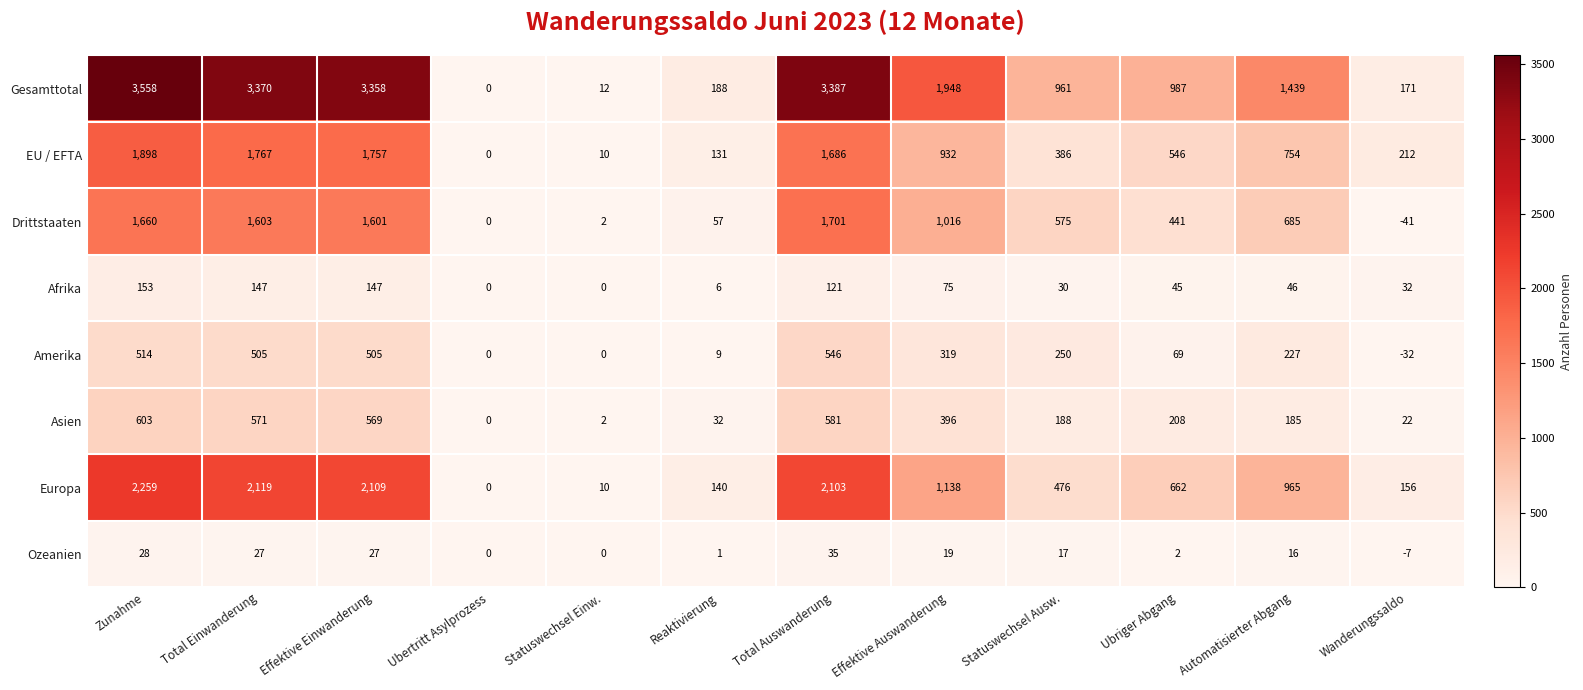

What is the difference between the Europa values at Reaktivierung and Automatisierter Abgang?

825